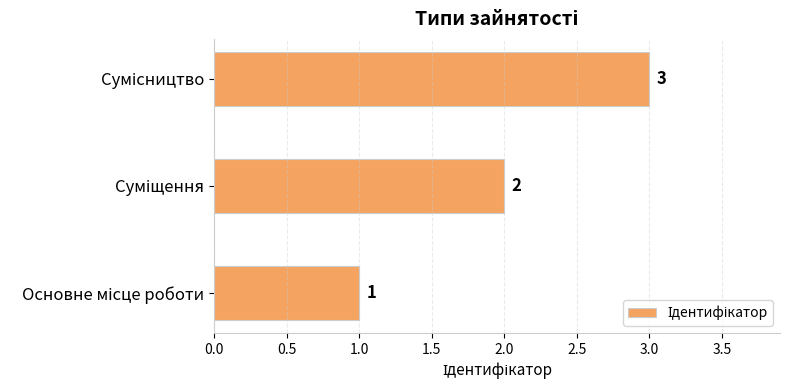

What is the maximum value shown in the chart?

3